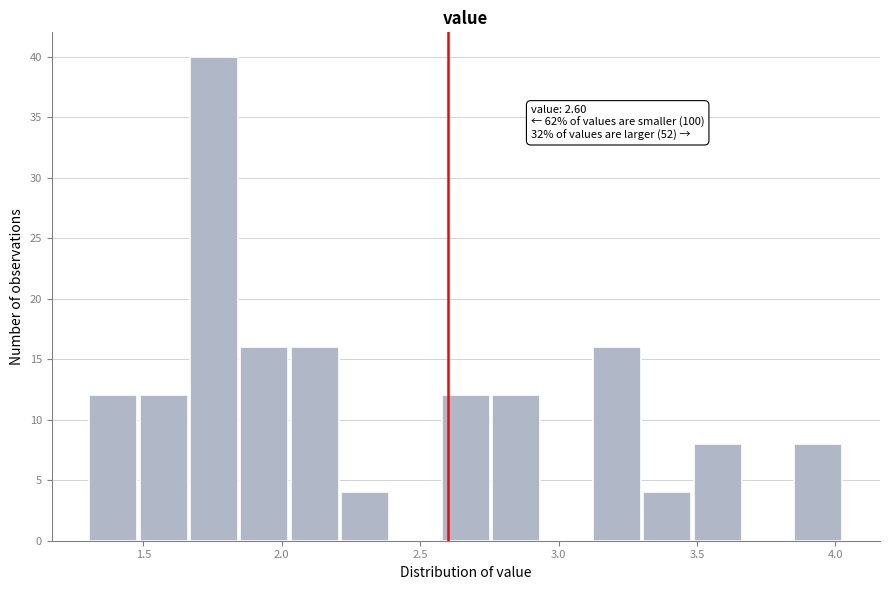

Read against the x-axis, roughly where is the centre of the tallest bar?

1.75